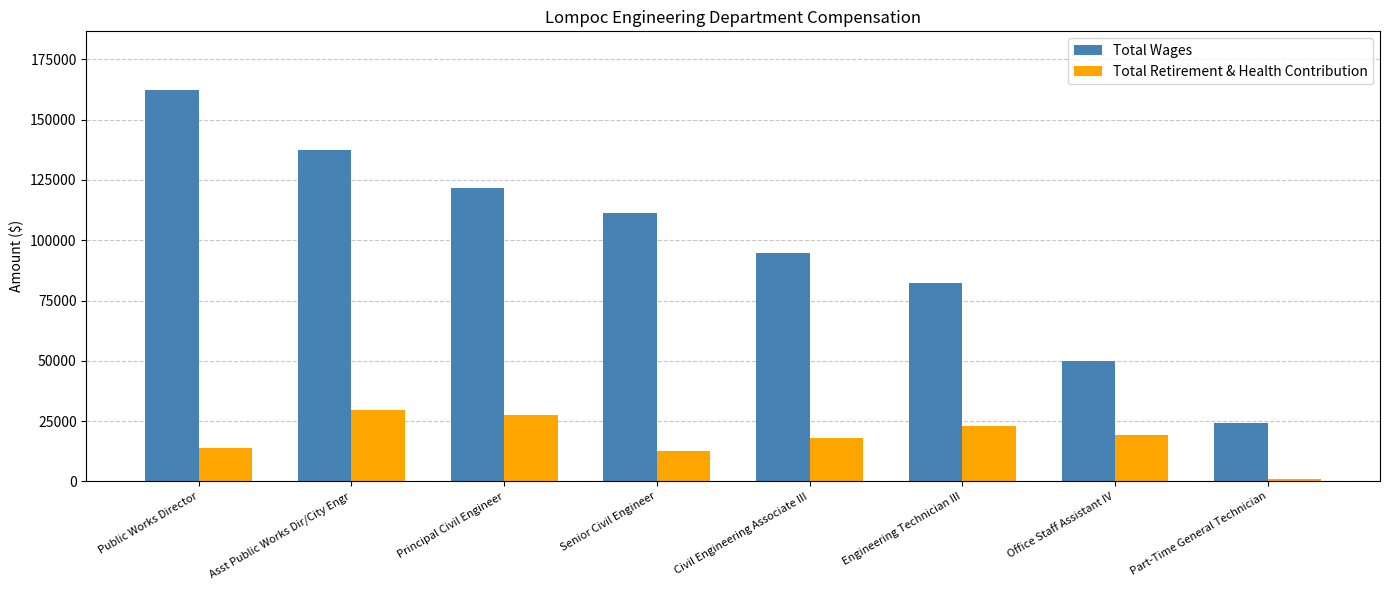

Rank the series by their maximum value, from lowest to highest.

Total Retirement & Health Contribution, Total Wages